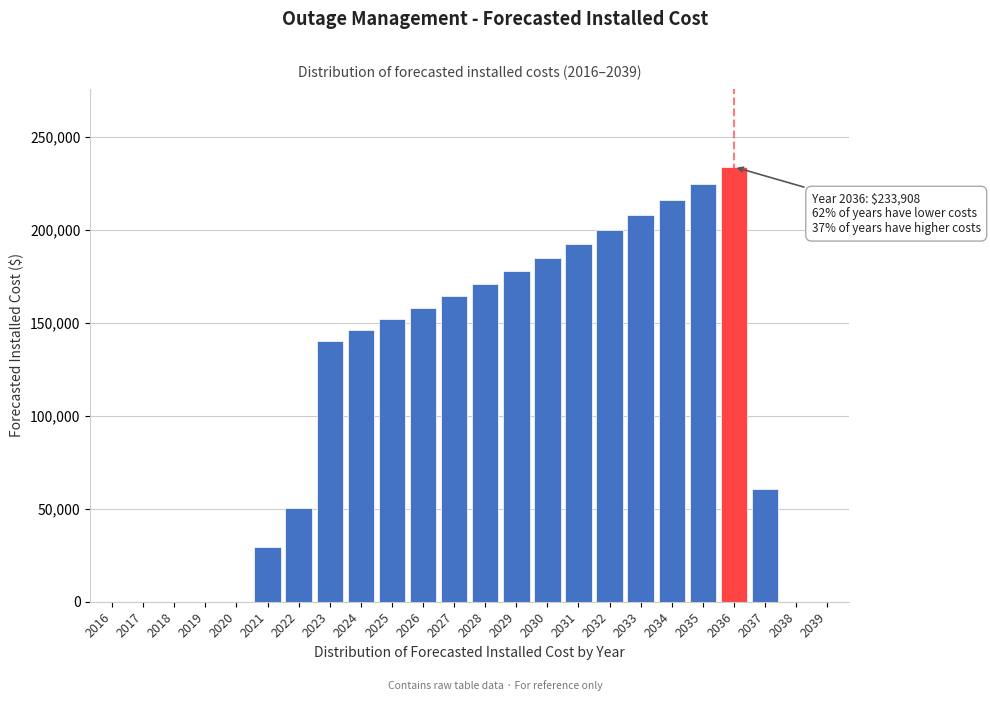

Reading right to left, transcribe all the data shown in this chart.

2039=0.0	2038=0.0	2037=60816.1	2036=233908.2	2035=224911.8	2034=216261.3	2033=207943.6	2032=199945.7	2031=192255.5	2030=184861.1	2029=177751.0	2028=170914.5	2027=164340.8	2026=158020.0	2025=151942.3	2024=146098.4	2023=140479.2	2022=50653.6	2021=29223.2	2020=0.0	2019=0.0	2018=0.0	2017=0.0	2016=0.0